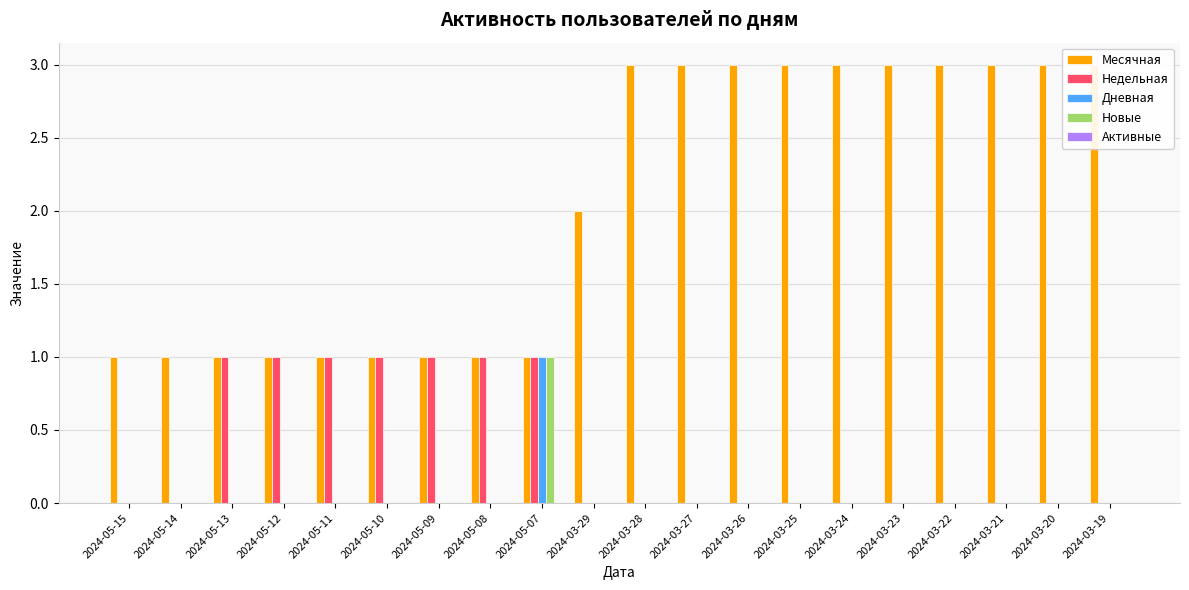

Count the number of data series in this chart.

5